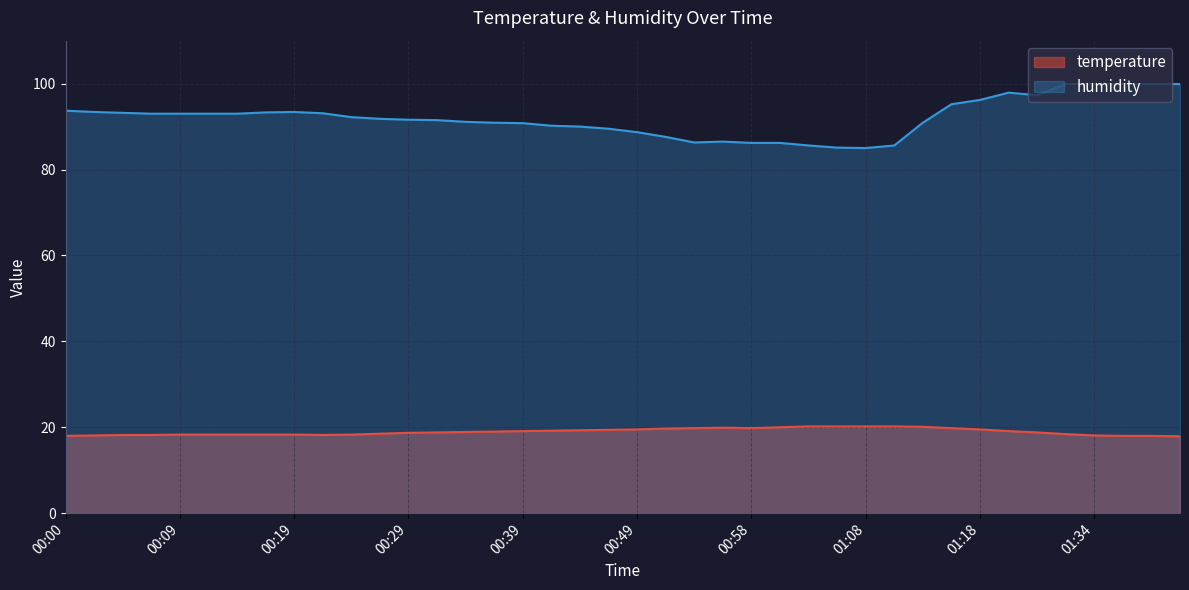

True or false: temperature has more than 2 points higher than both neighbors.

False